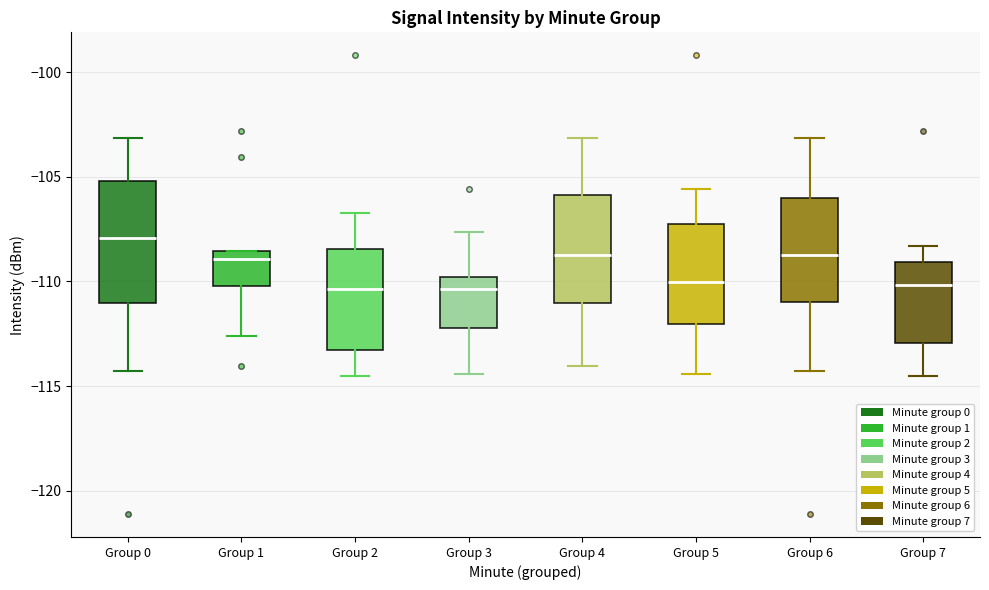

Reading left to right, read every box against the y-axis: the position of its median line, the range the box covers, and the ends of its whiskers. The values are not printed on the chart, so give them approximately, as read against the axis.

Group 0: median -108.0, box -111.0 to -105.0, whiskers -114.5 to -103.0
Group 1: median -109.0, box -110.0 to -108.5, whiskers -112.5 to -108.5
Group 2: median -110.5, box -113.5 to -108.5, whiskers -114.5 to -106.5
Group 3: median -110.5, box -112.0 to -110.0, whiskers -114.5 to -107.5
Group 4: median -108.5, box -111.0 to -106.0, whiskers -114.0 to -103.0
Group 5: median -110.0, box -112.0 to -107.5, whiskers -114.5 to -105.5
Group 6: median -109.0, box -111.0 to -106.0, whiskers -114.5 to -103.0
Group 7: median -110.0, box -113.0 to -109.0, whiskers -114.5 to -108.5